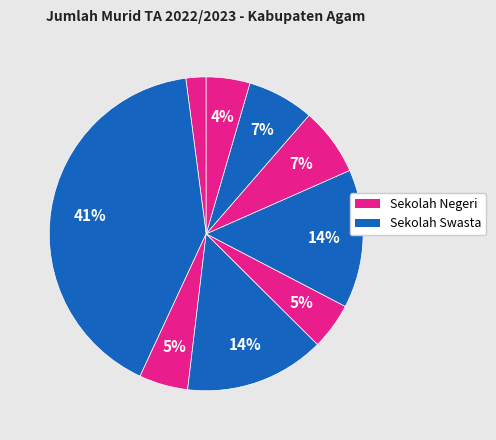

Count the number of slices in the pie.

9